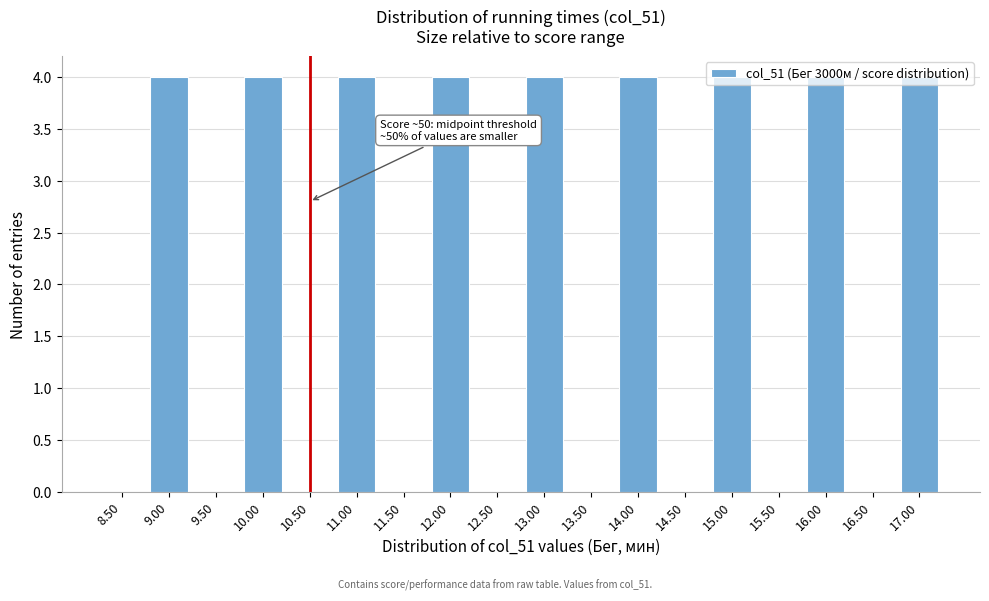

What is the change in value from 13.50 to 16.00?

+4